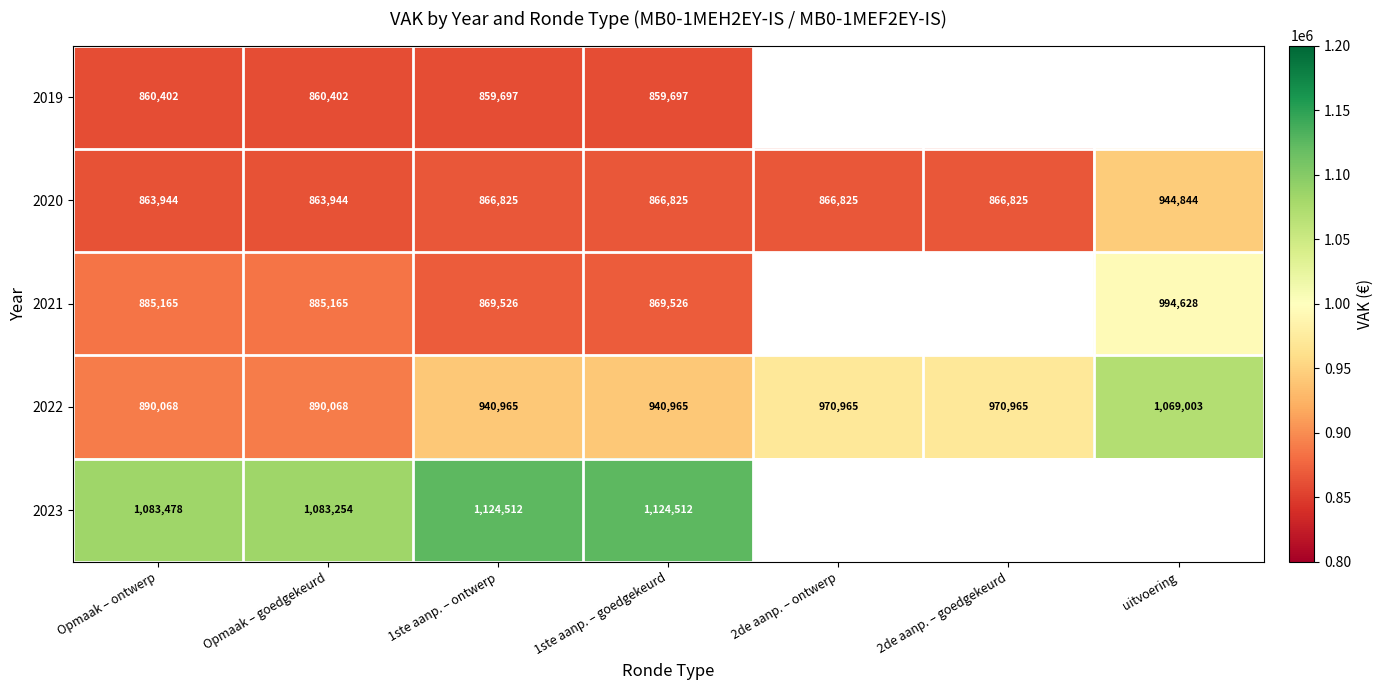

How many 2022 values are between 890068 and 970965?

6